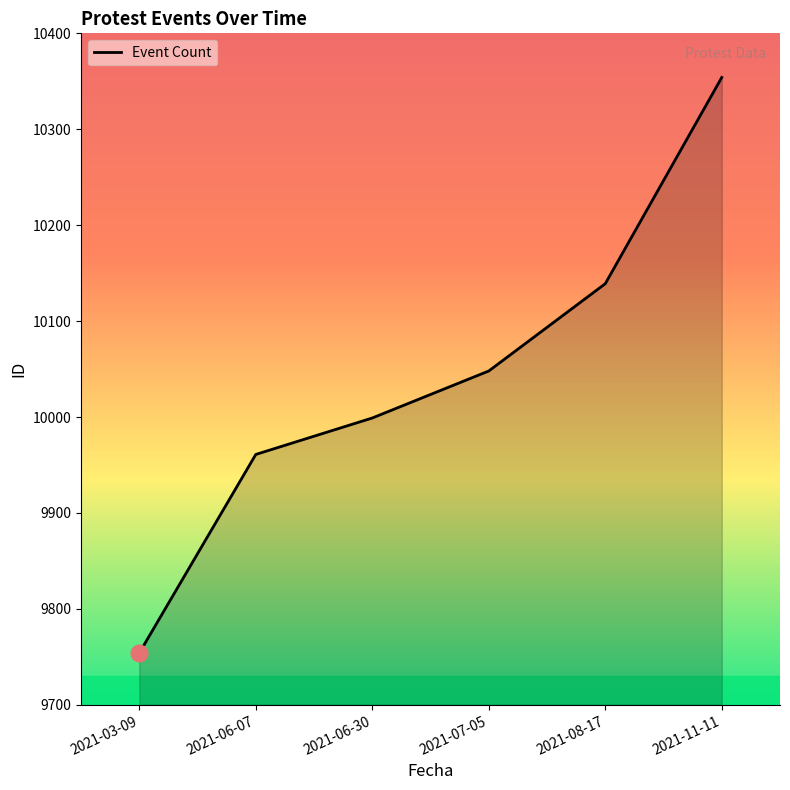

True or false: the data shows 9961 at 2021-06-07.

True